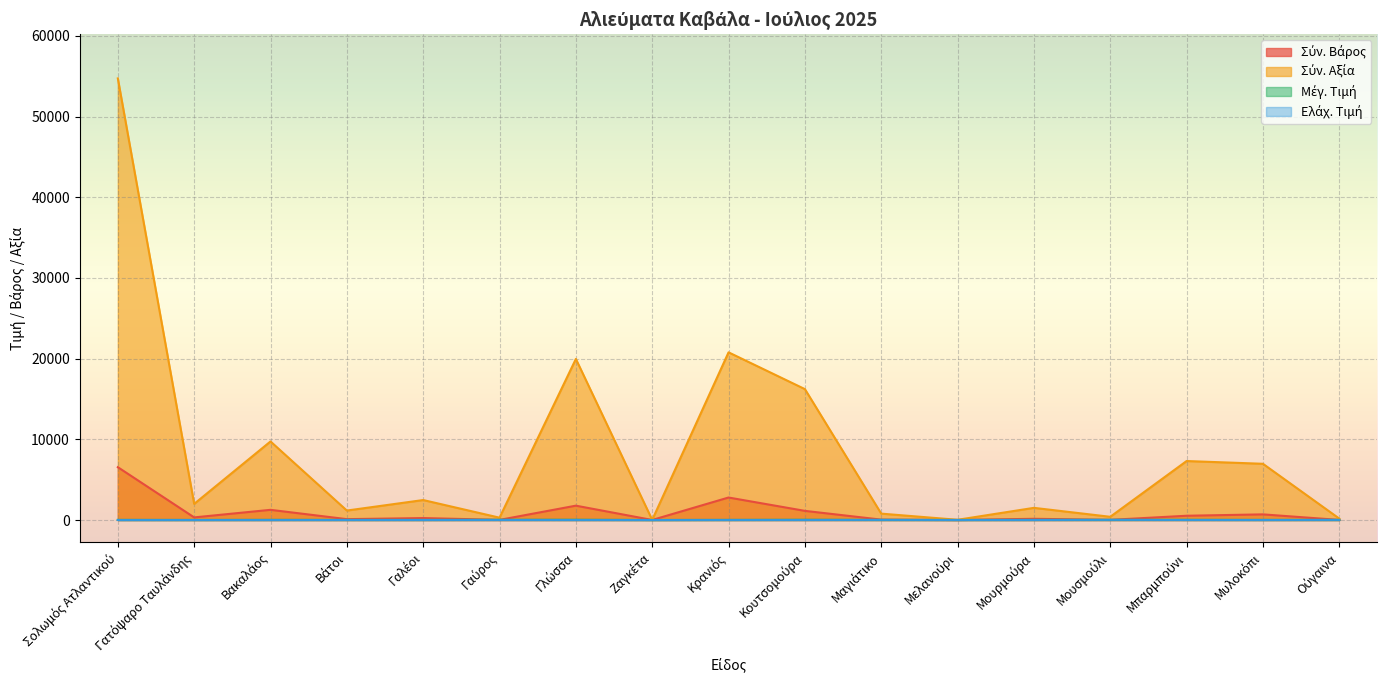

How many data points in Μέγ. Τιμή are above 16?

7